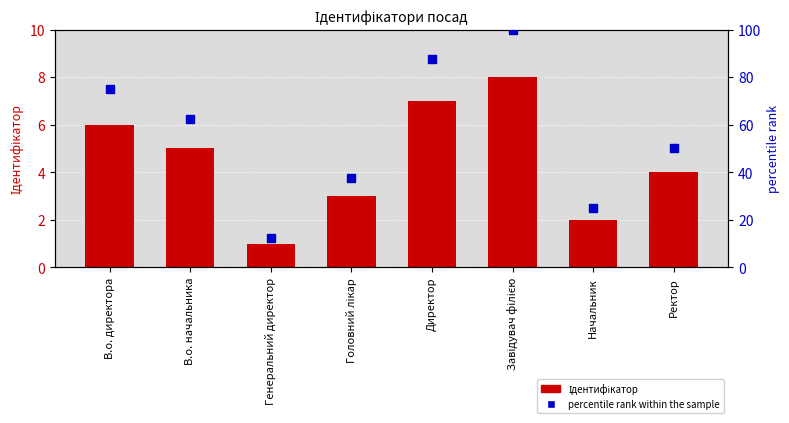

Which series contains the highest Y value?

percentile rank within the sample